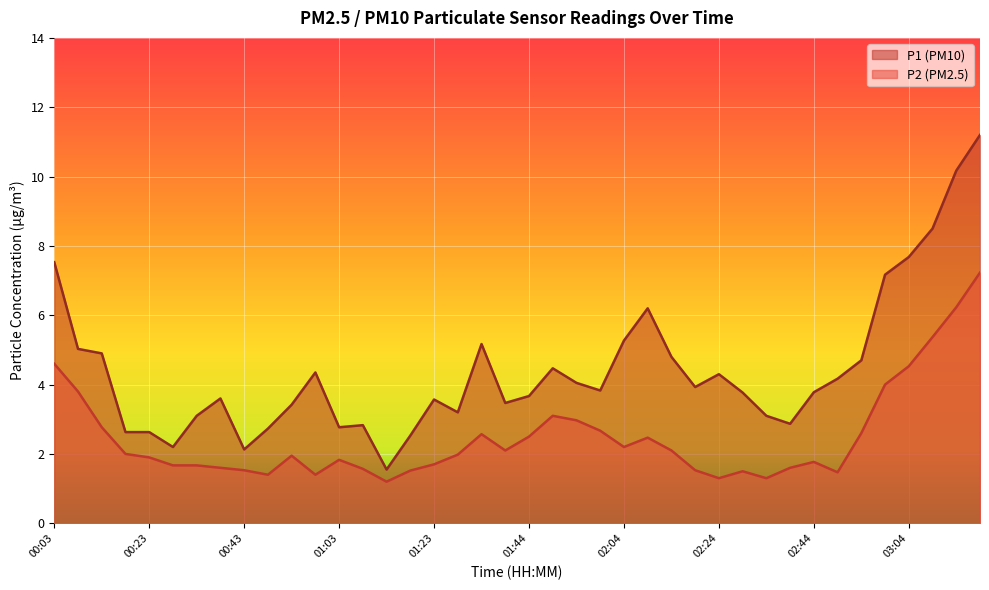

True or false: P2 and P1 intersect in this chart.

False